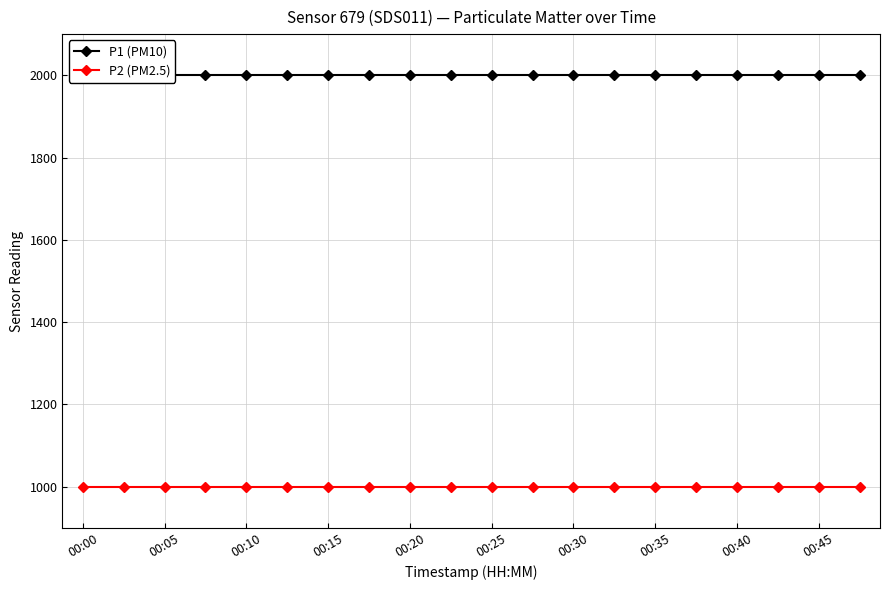

What is the maximum value shown in the chart?

1999.9